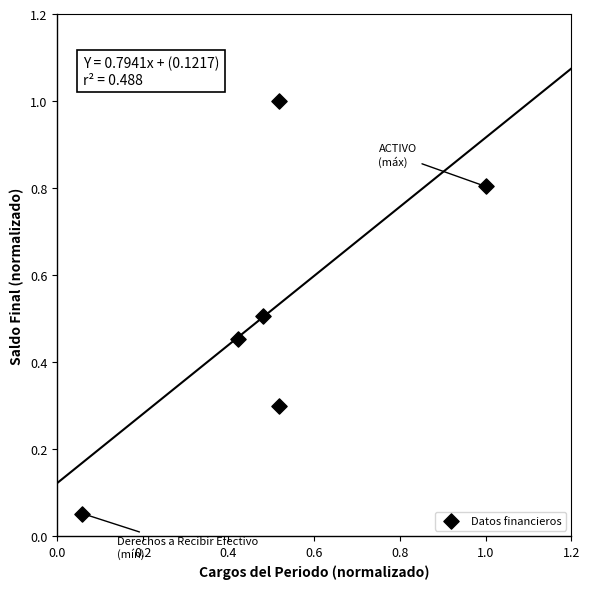

What is the range of Y values (max minus min)?

0.9